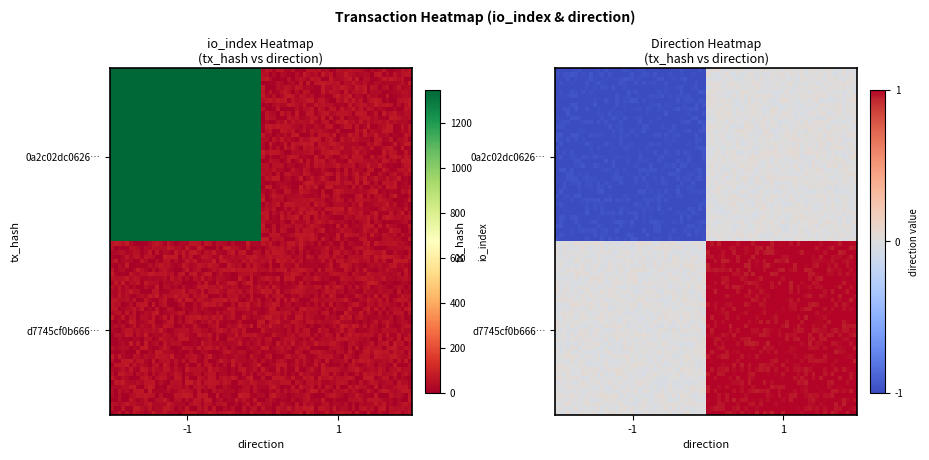

How many values in d7745cf0b666bd8e0c100de820f3df8ed7db508 are above zero?

1